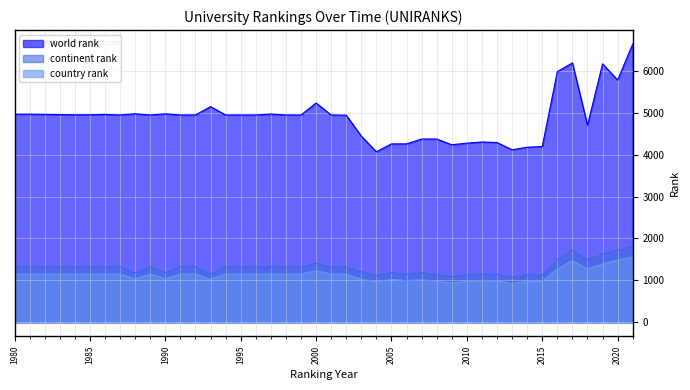

In country rank, how many points are higher than both neighbors (excluding endpoints)?

7